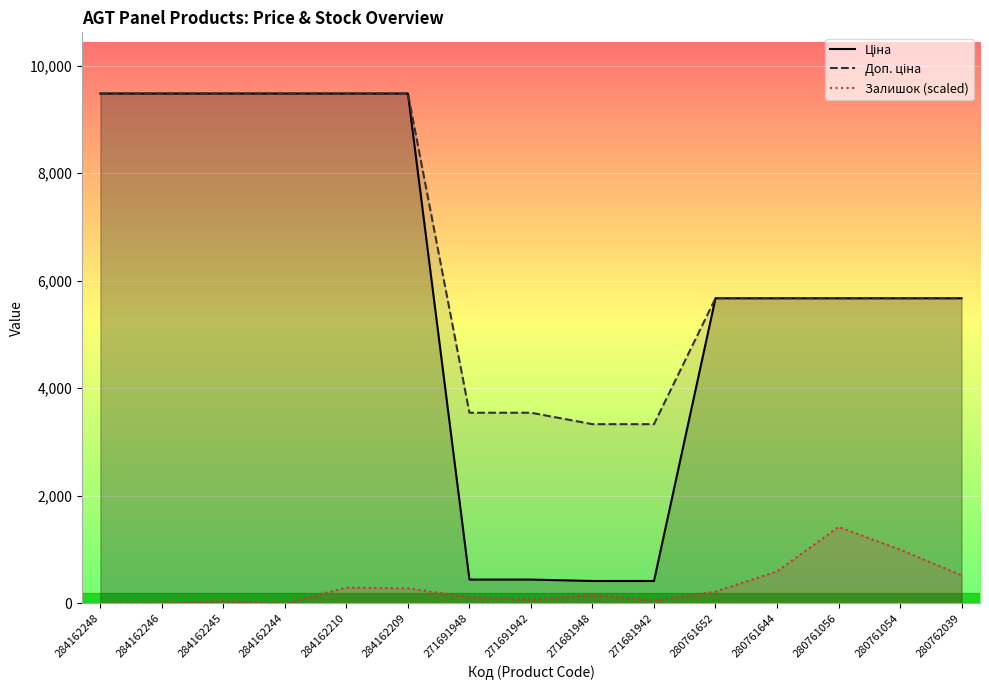

What is the greatest value displayed?

9480.1